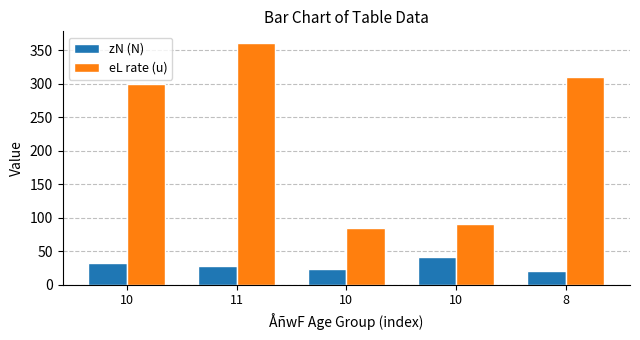

What is the difference between the second highest and second lowest values in the eL rate (u) series?

220